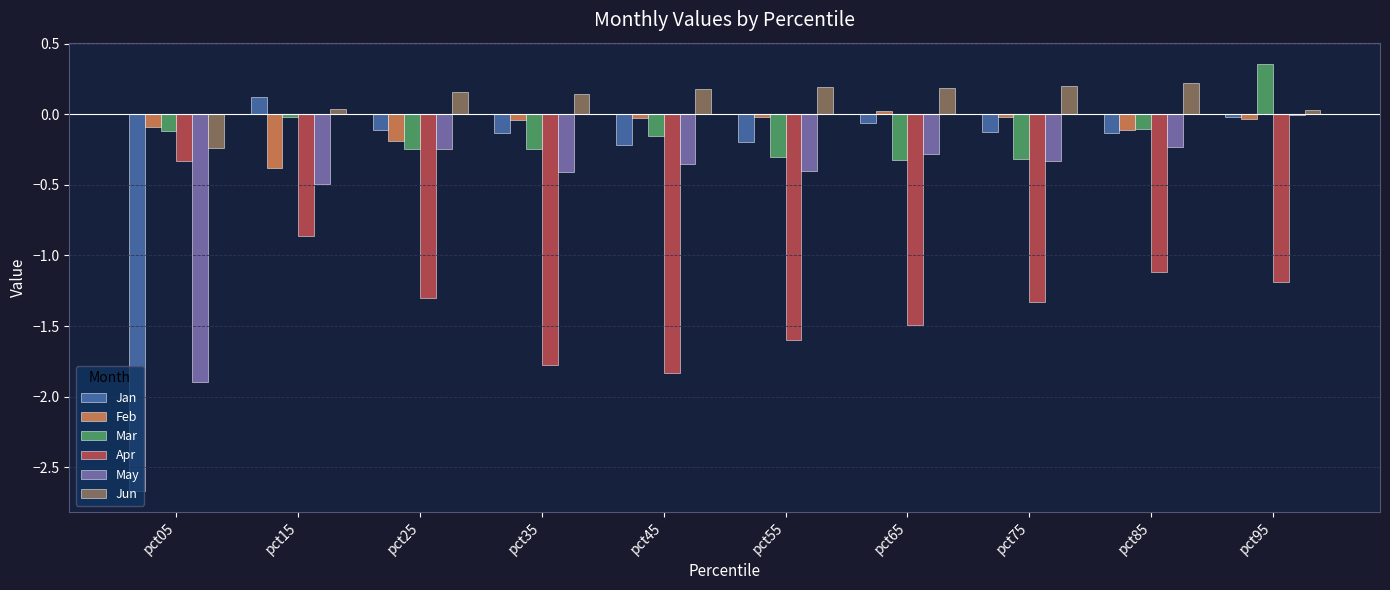

Between pct15 and pct75, which series saw the biggest shift?

Apr